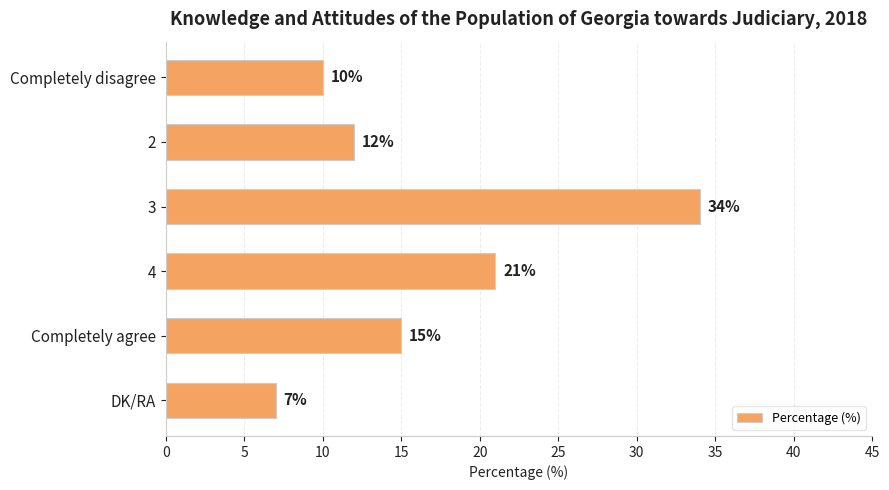

Reading bottom to top, list all the values displayed in this chart.

7	15	21	34	12	10